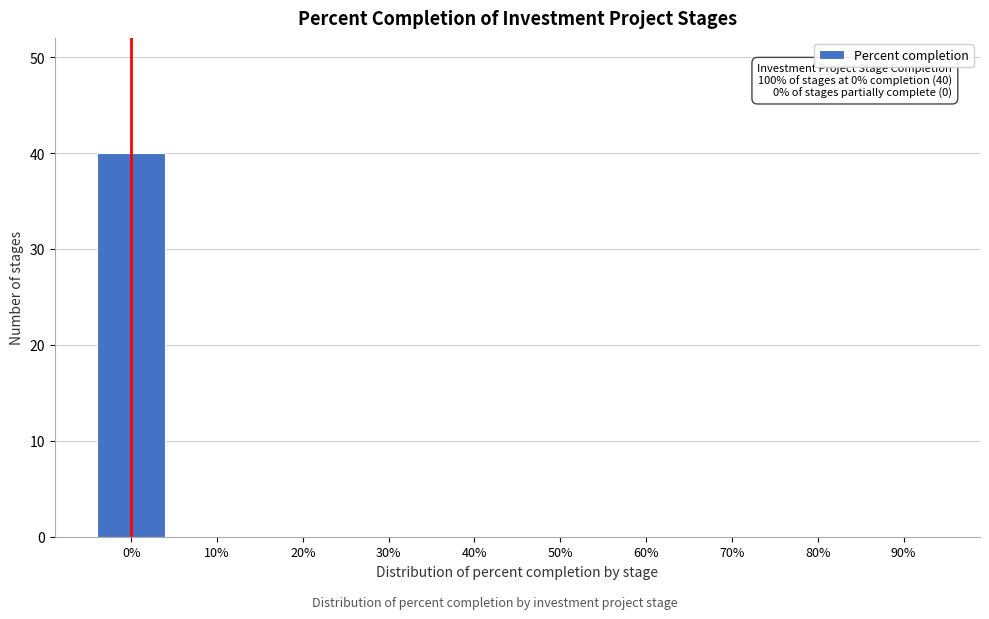

Reading left to right, extract all data points from this chart.

0%=40	10%=0	20%=0	30%=0	40%=0	50%=0	60%=0	70%=0	80%=0	90%=0